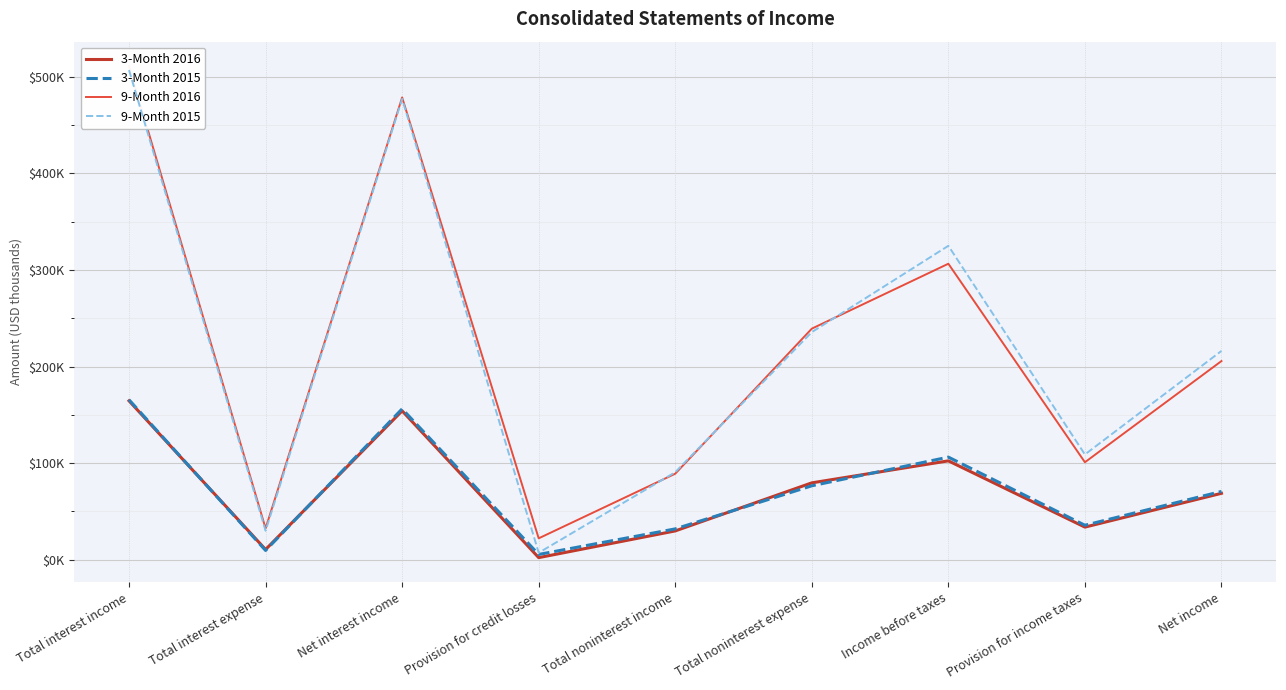

Which label corresponds to the smallest value in the chart?

Provision for credit losses